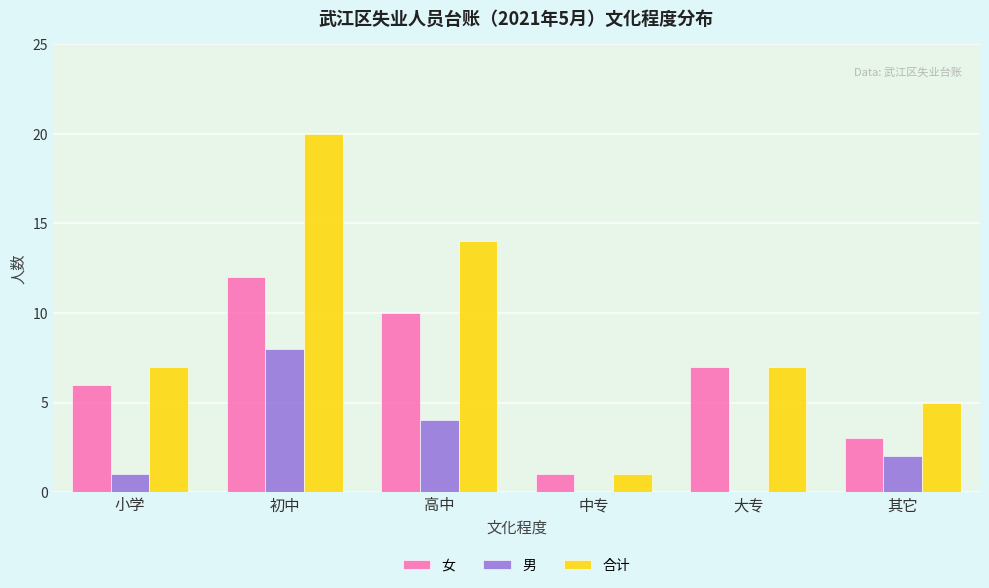

What is the approximate value of 女 at 其它, to the nearest 5?

5